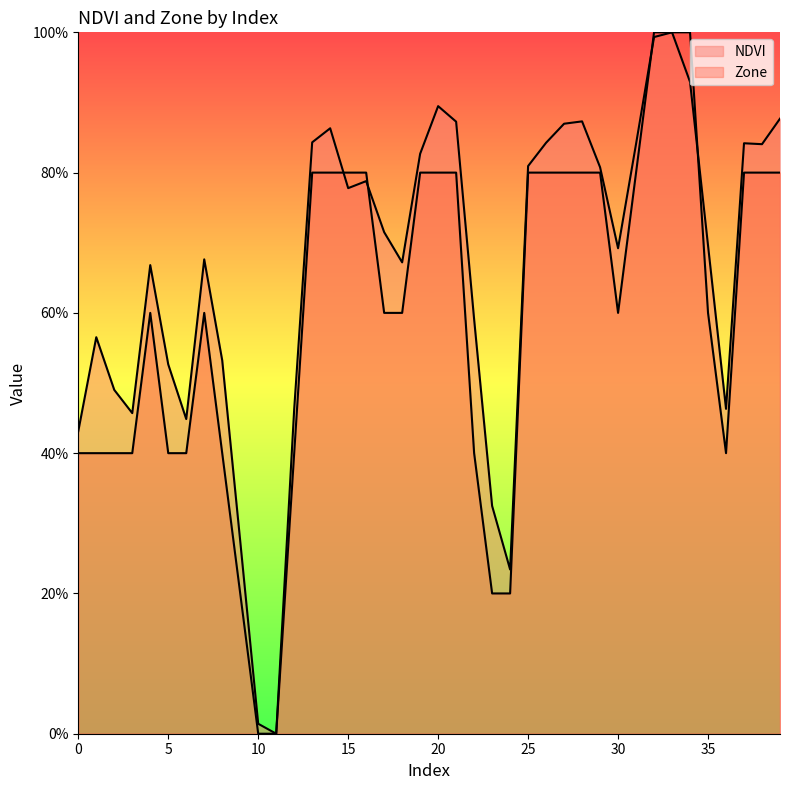

How many values in NDVI are above zero?

39